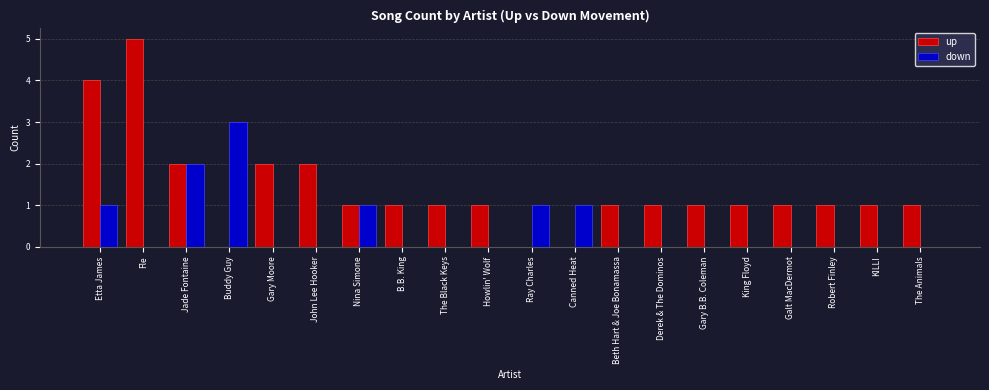

How many data points does each series have?

20